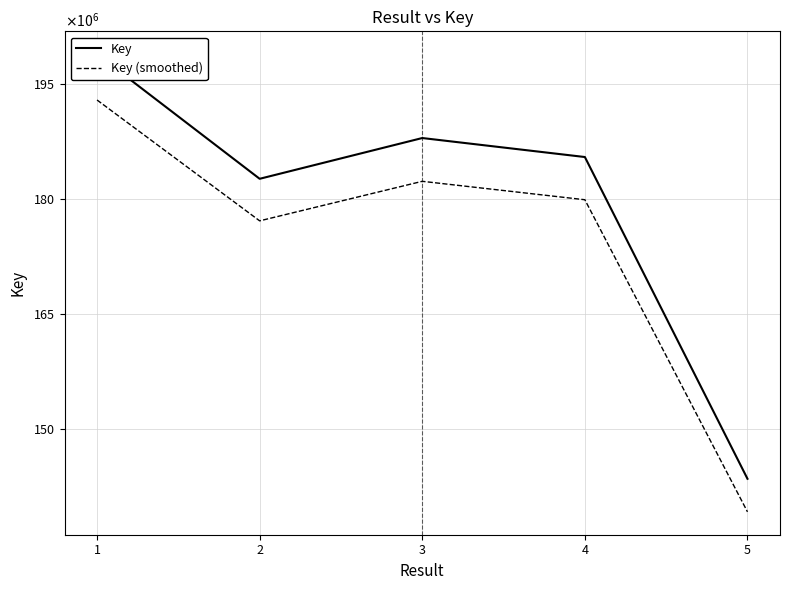

How many interior local peaks does the Key series have?

1